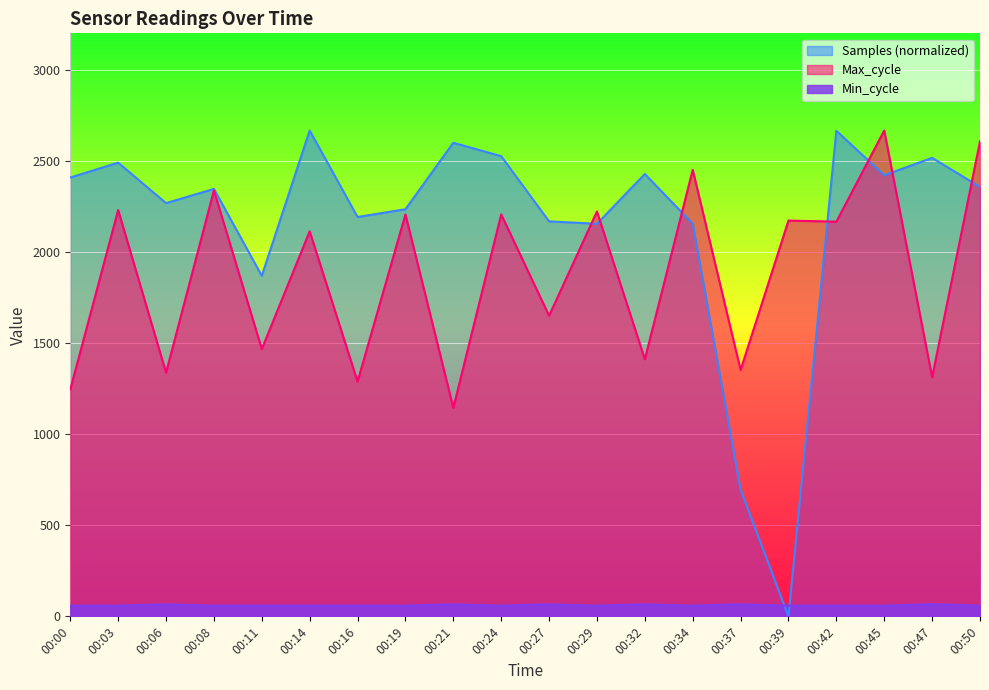

At which label does Samples reach its peak?

00:14